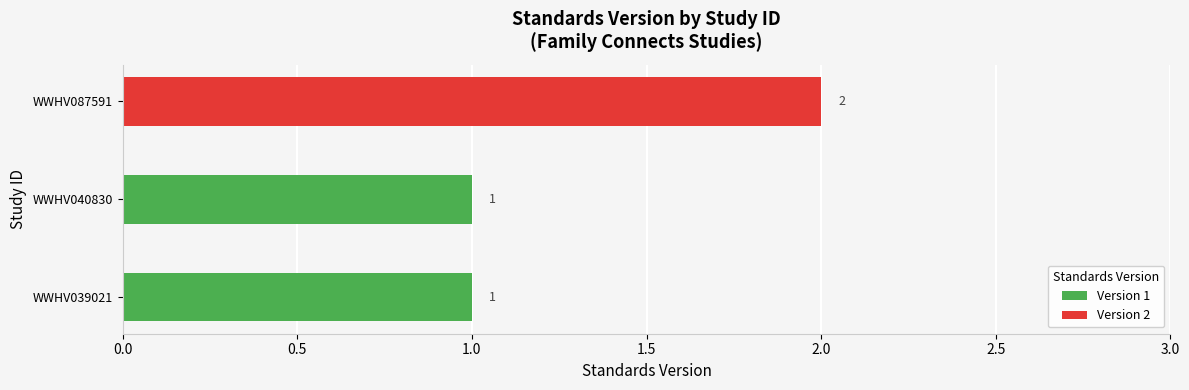

Is the value of Version 2 at WWHV039021 greater than the value of Version 1 at WWHV087591?

No